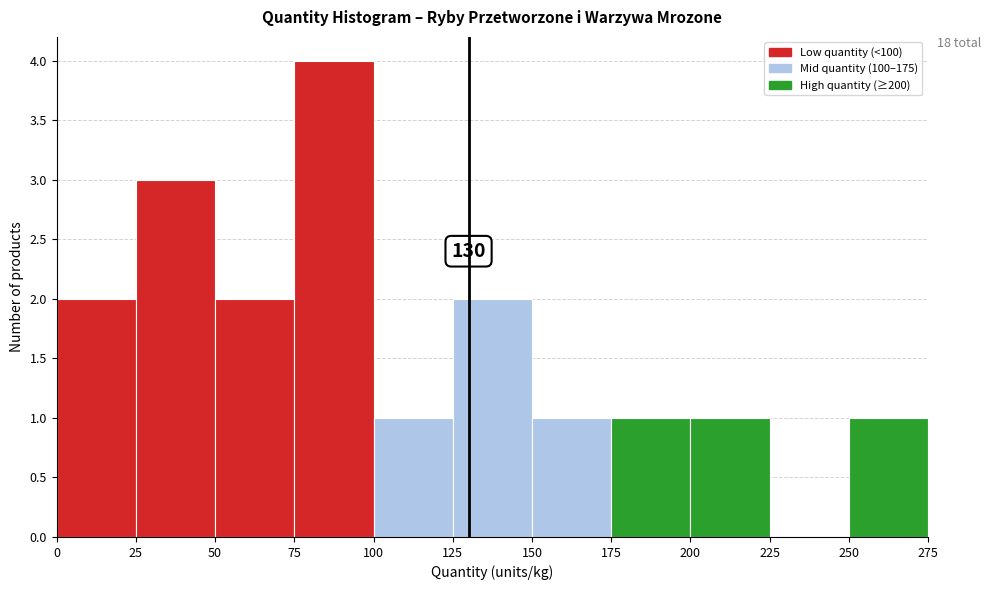

Over which range of the x-axis is the bar tallest?

75 to 100